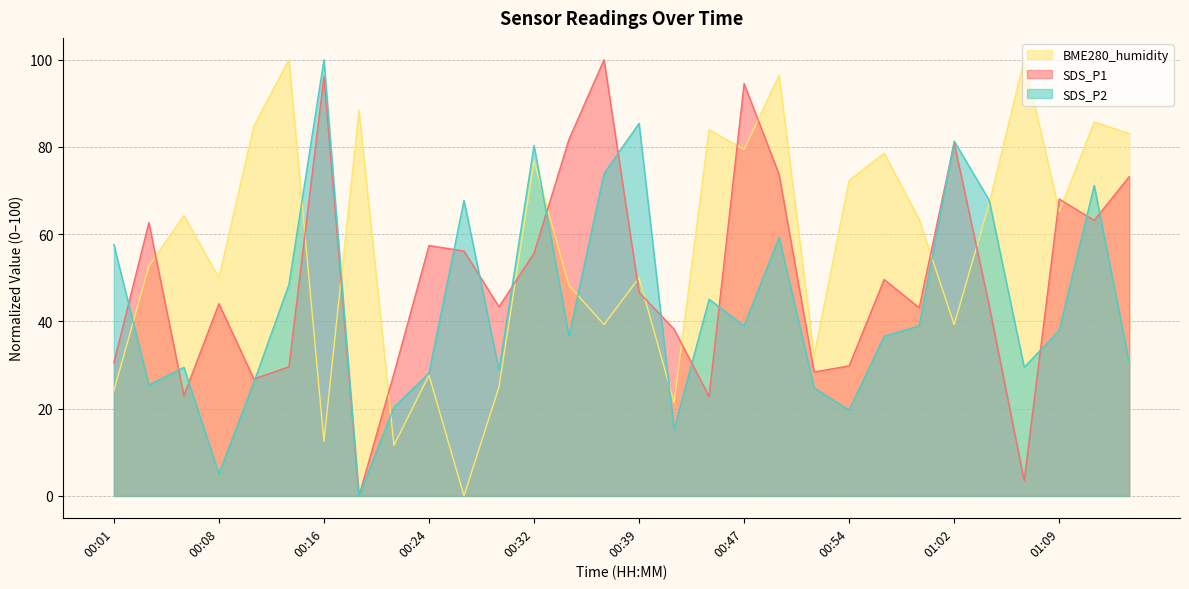

Rank the series by their average value, from lowest to highest.

SDS_P2, SDS_P1, BME280_humidity